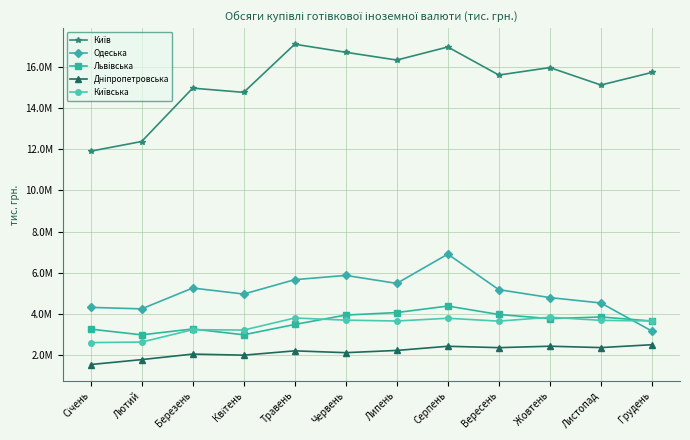

Is this an area chart (filled region under the line)?

No